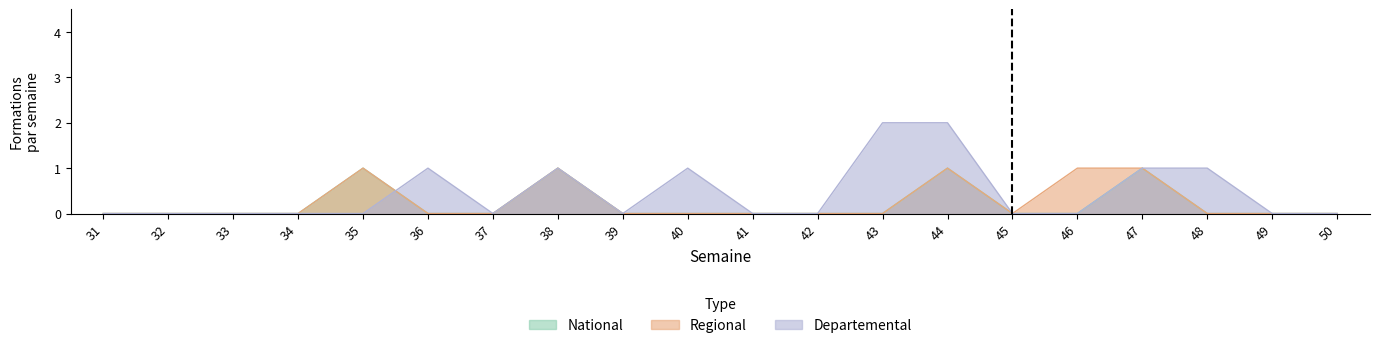

Is it true that Regional equals -1 at 48?

False